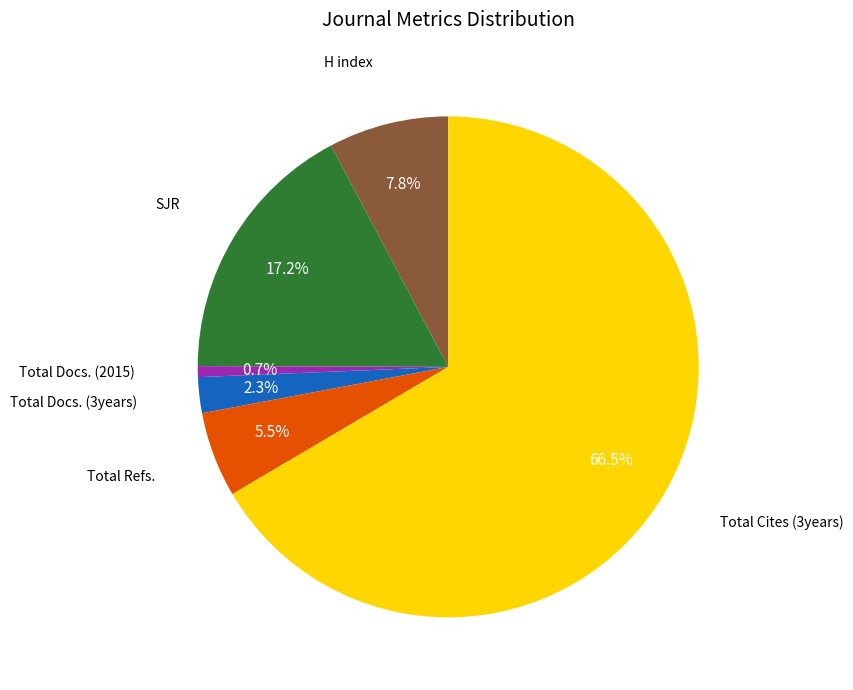

Is there a majority slice in this chart?

Yes